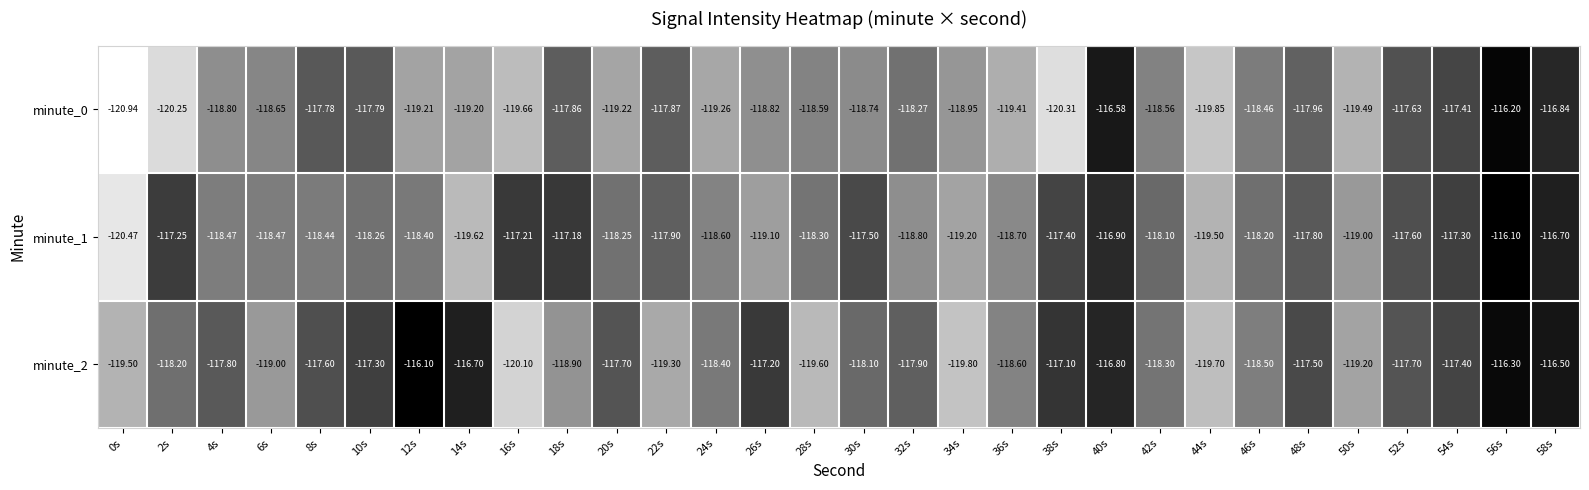

Is the value of minute_1 at 44s greater than the value of minute_0 at 40s?

No